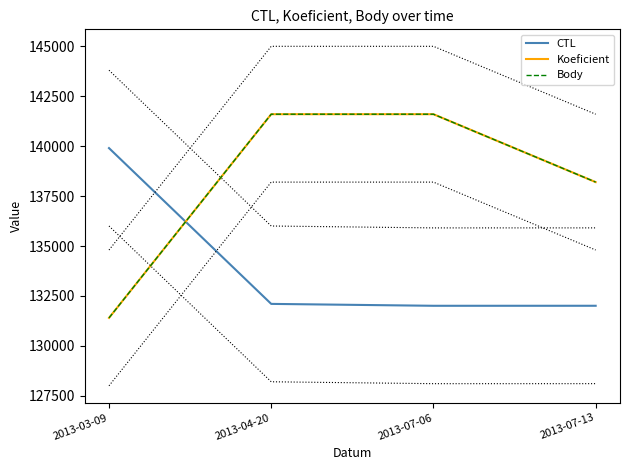

How many lines are shown in the chart?

3